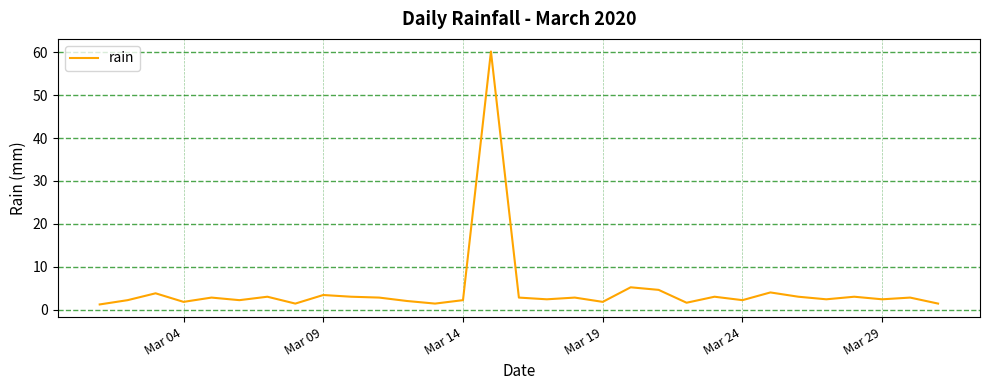

What is the greatest value displayed?

60.2